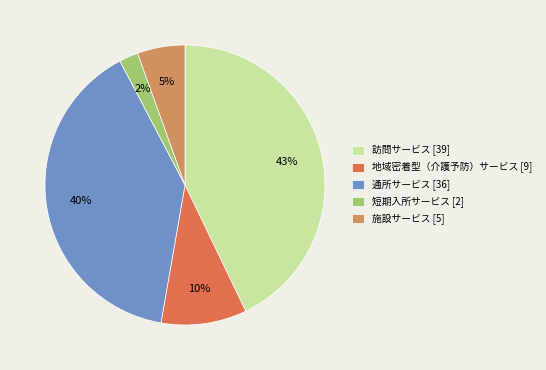

The 通所サービス [36] slice represents 40% of the pie. True or false?

True